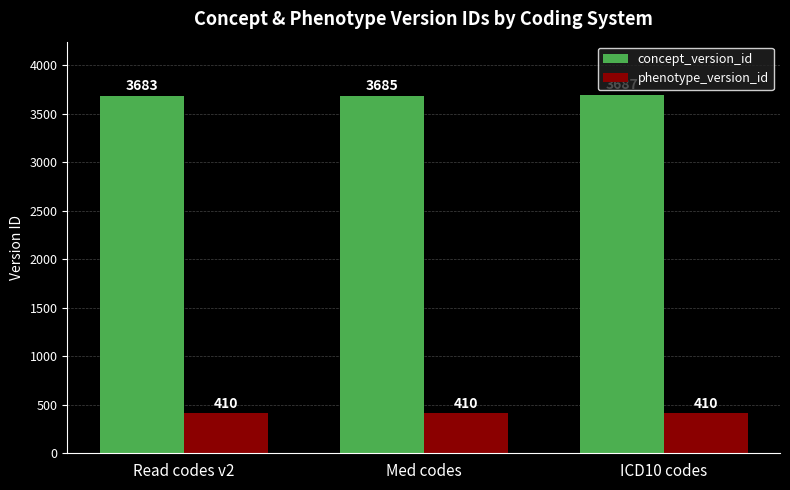

What position from the left is ICD10 codes?

3